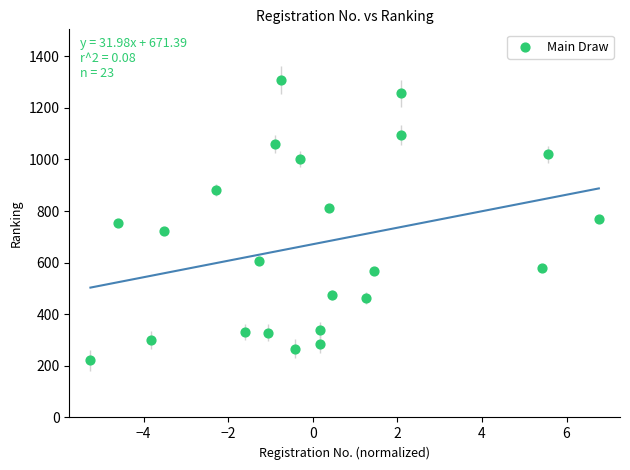

What is the range of Y values (max minus min)?

1087